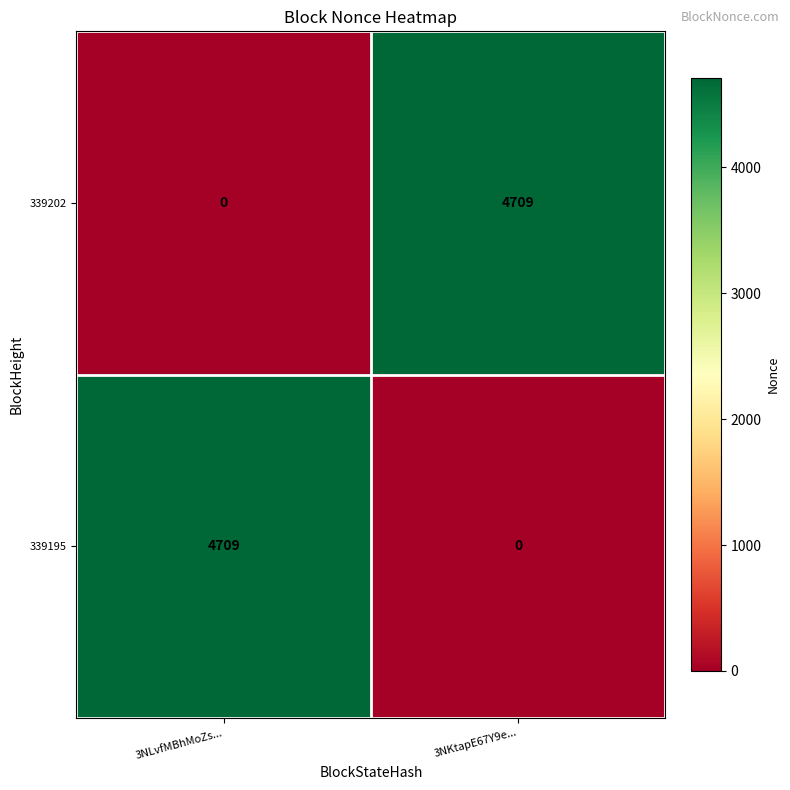

At which label is 339195 closest to 2354?

3NKtapE67Y9e...